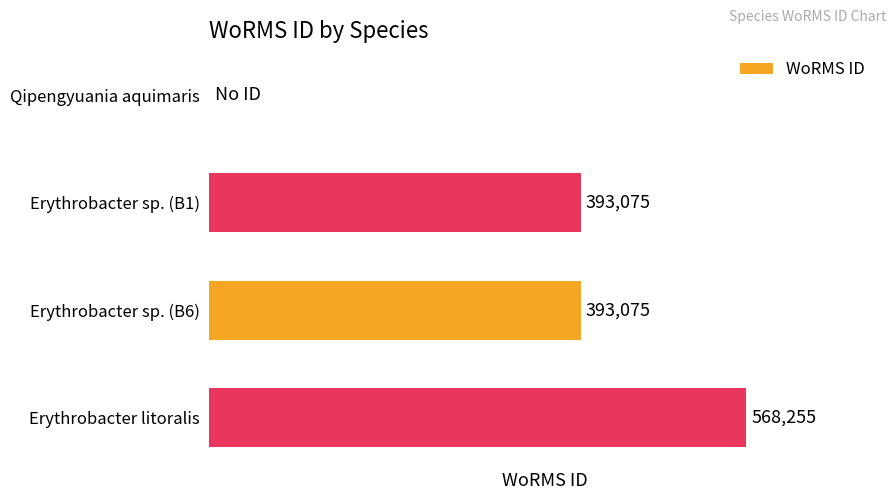

Which category has the highest value across all series?

Erythrobacter litoralis